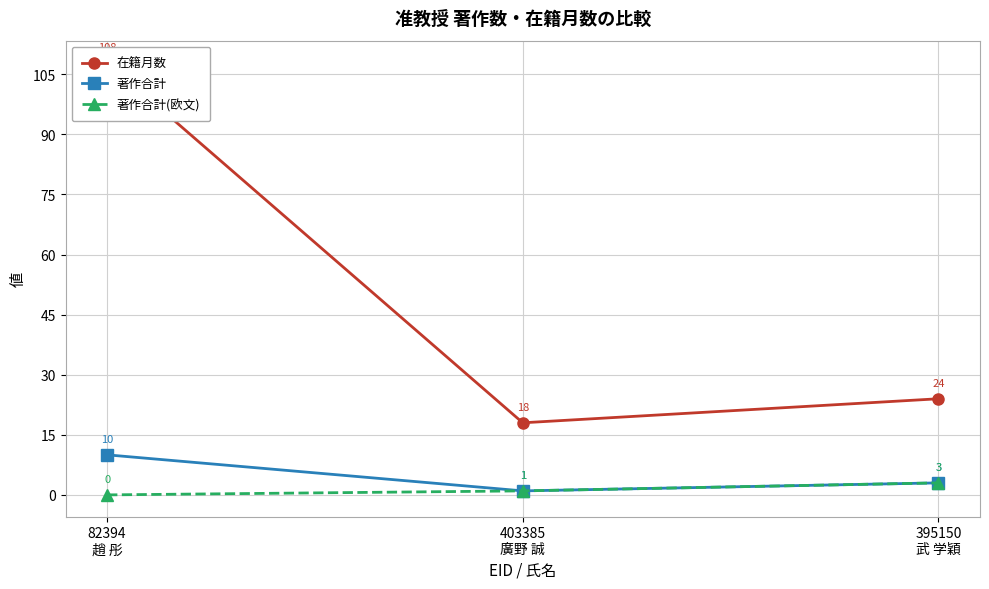

How many lines are shown in the chart?

3